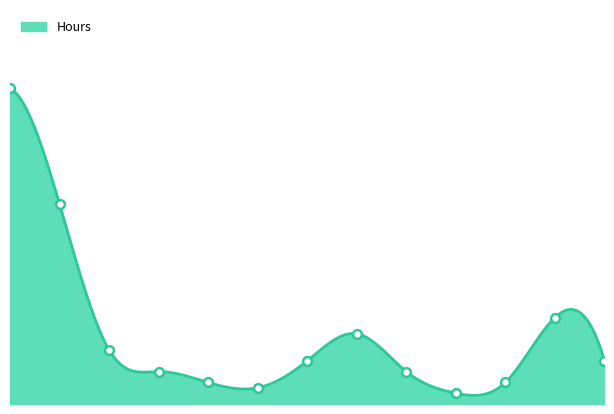

What is the change in value from 2010-12 to 2011-06?

+7.0